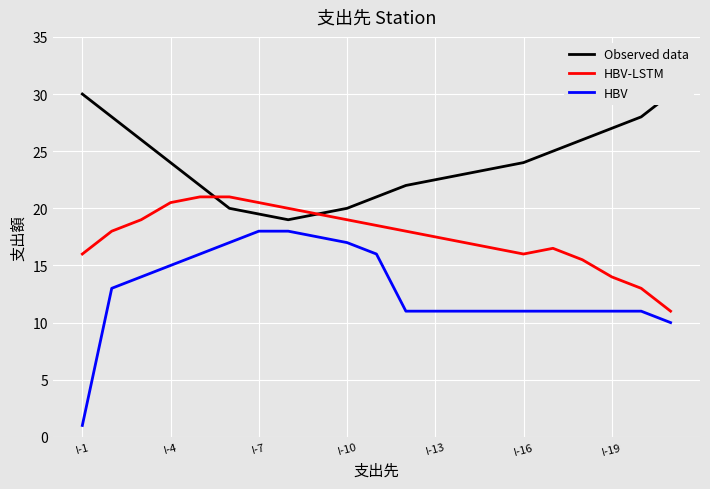

What is the minimum value shown in the chart?

1.0